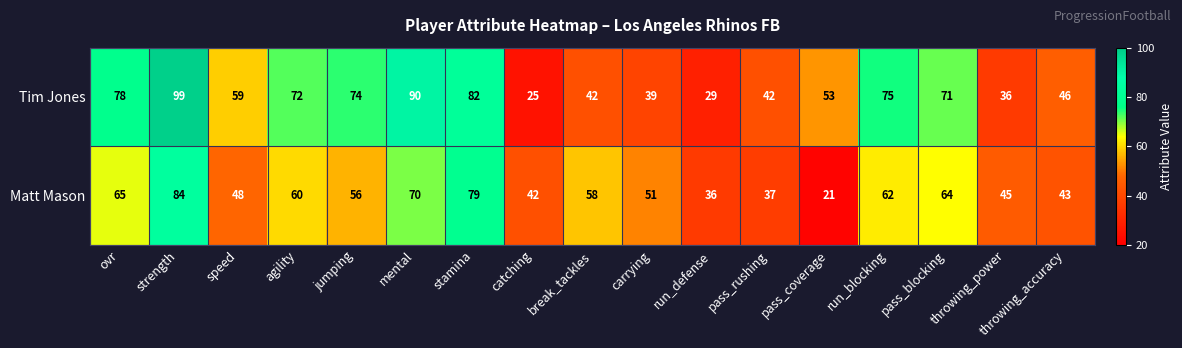

Which label corresponds to the smallest value in the chart?

pass_coverage